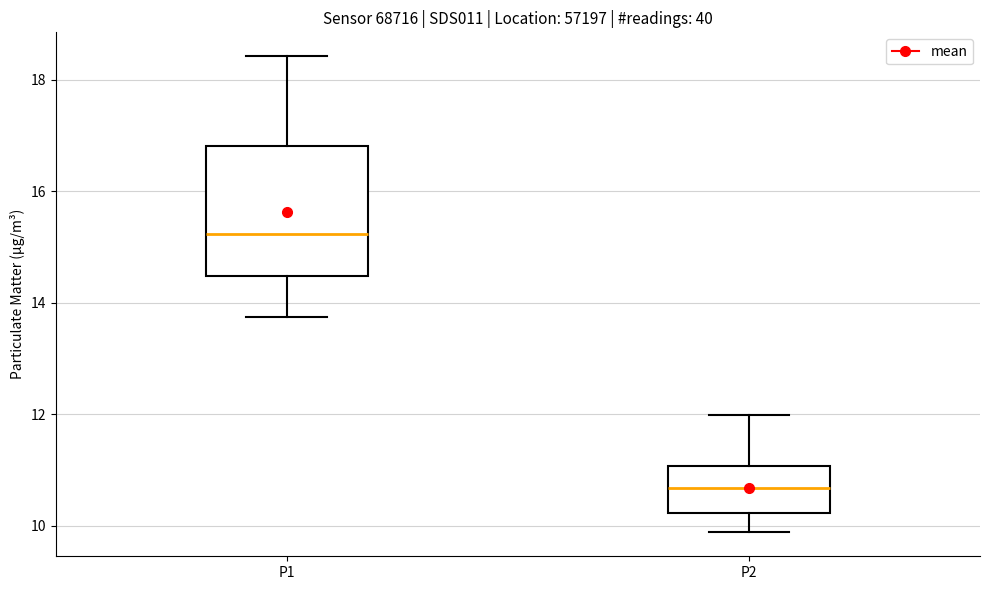

Comparing the boxes themselves (not the whiskers), which one is the tallest?

P1